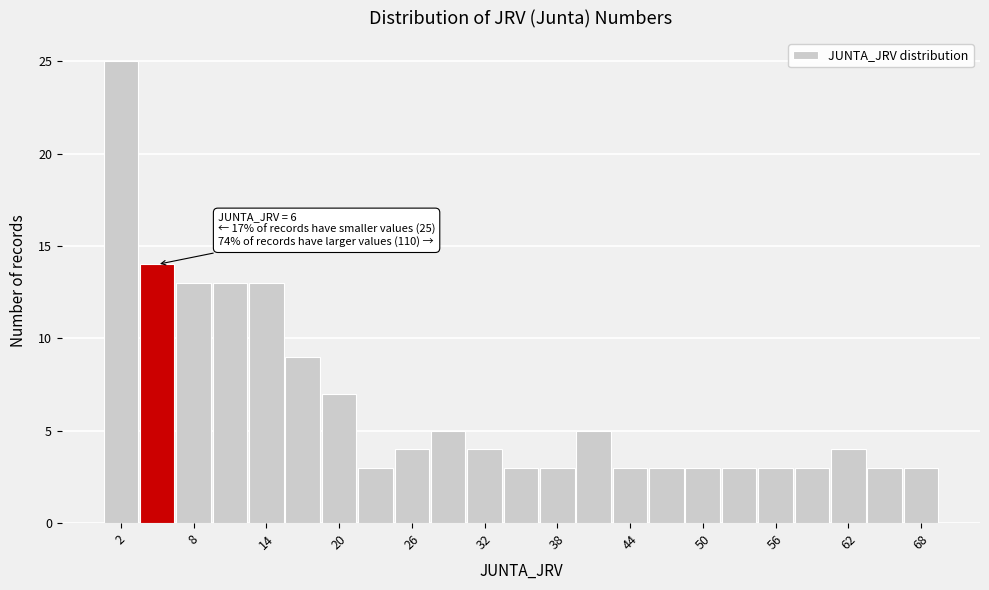

Read against the x-axis, roughly where is the centre of the tallest bar?

2